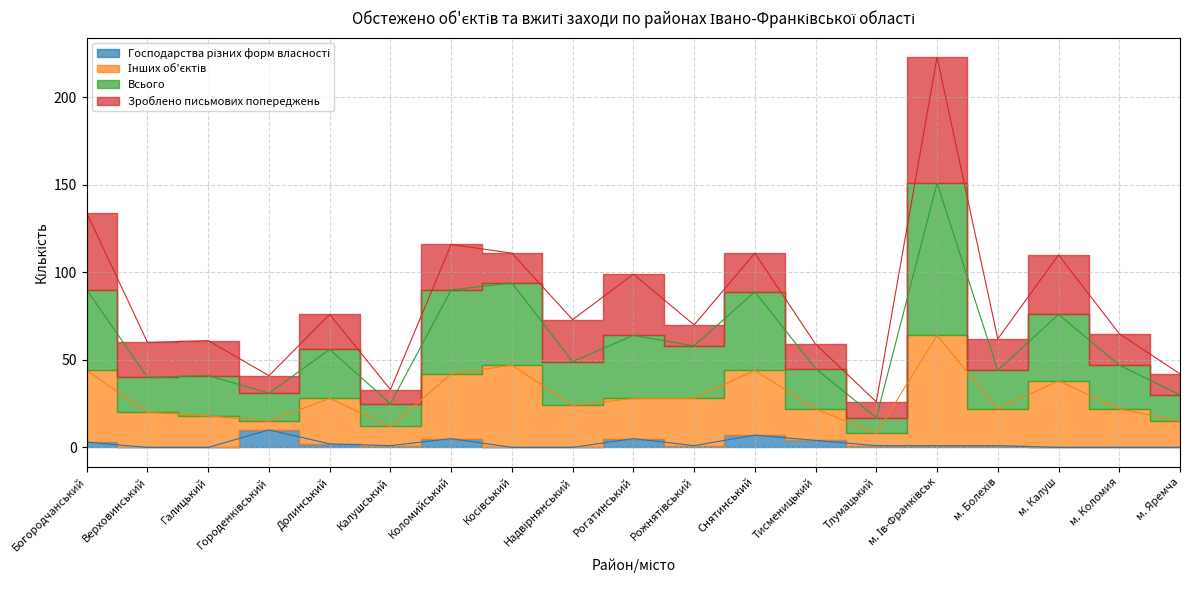

What position from the left is м. Болехів?

16